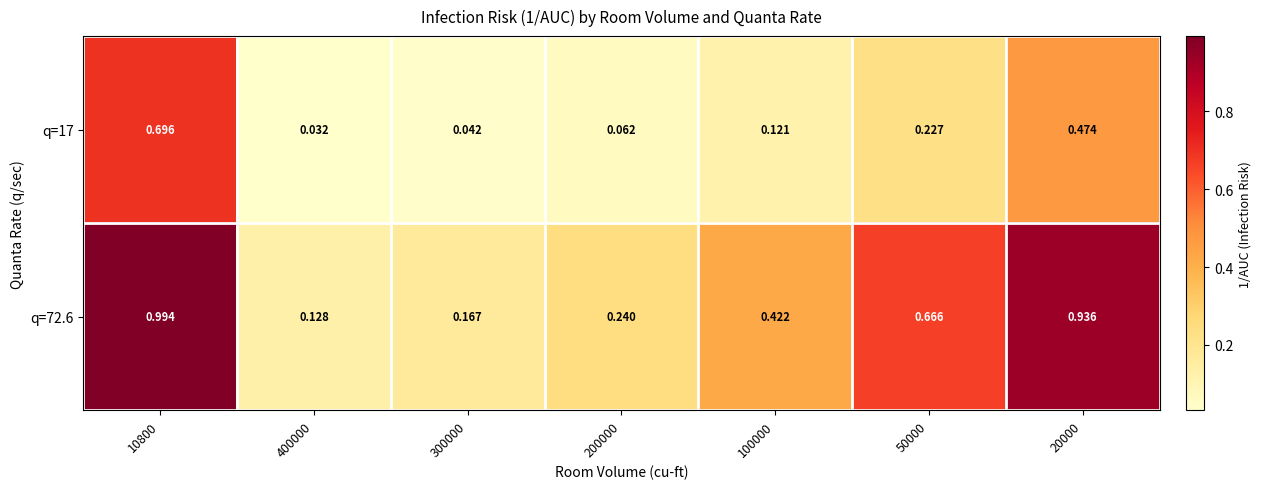

List the series in order of their overall mean, highest first.

q=72.6, q=17